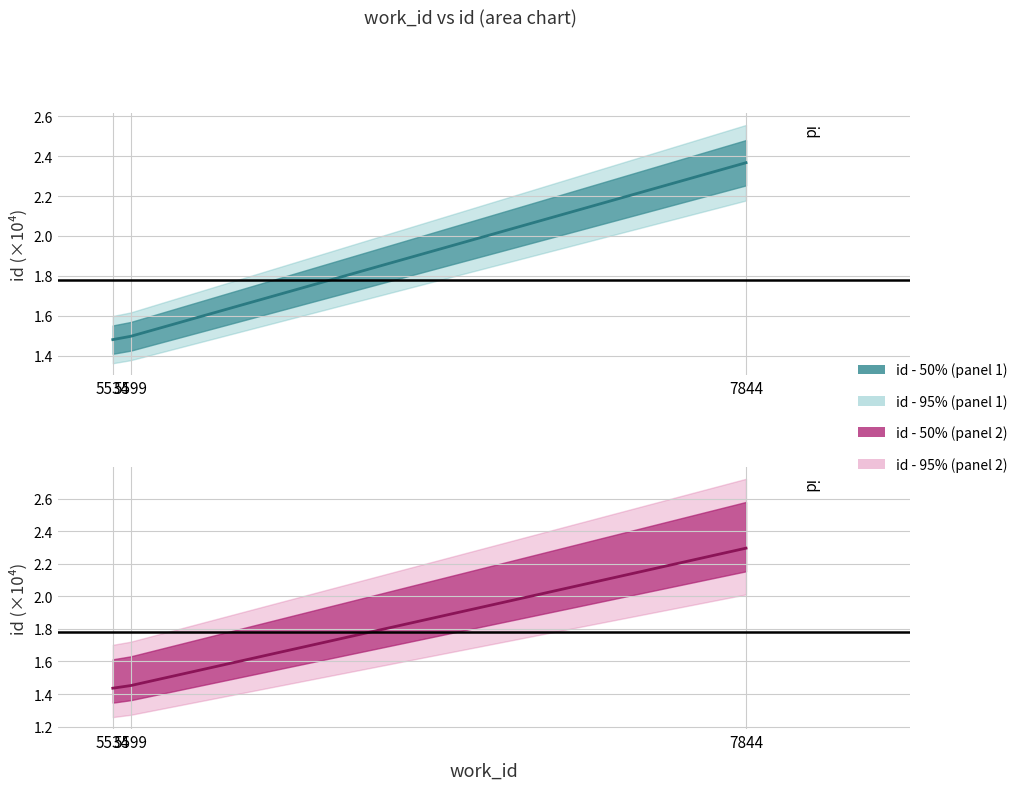

List the labels in order of value, largest first.

7844, 5599, 5534